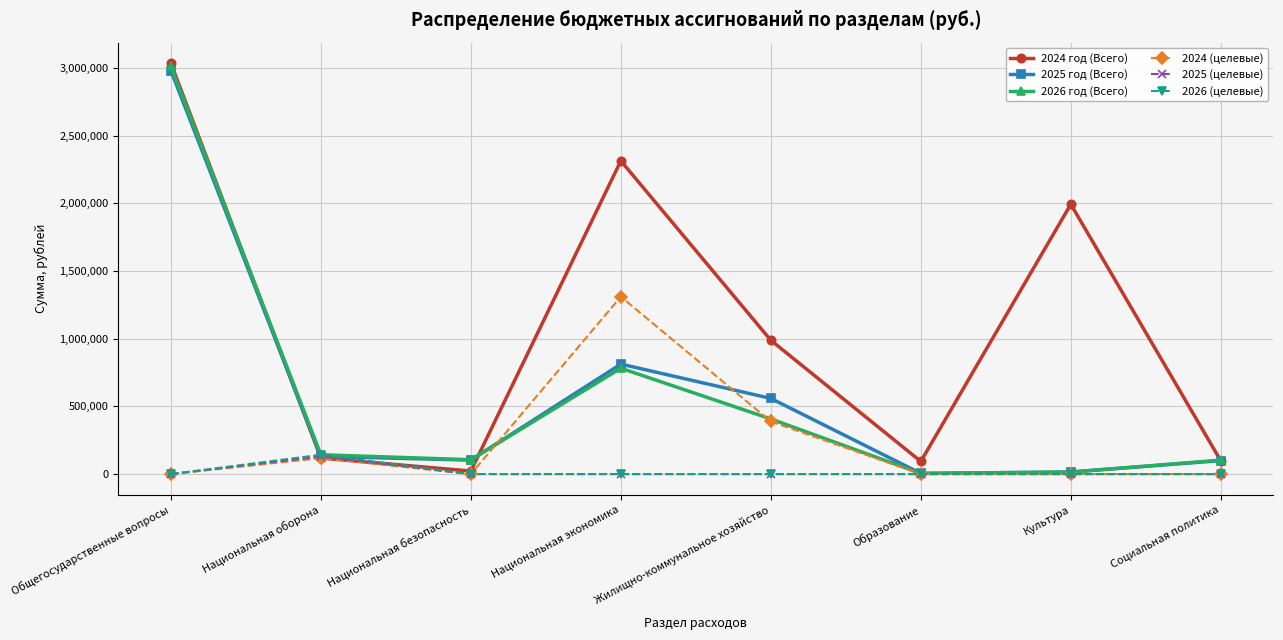

What is the value of the 2024 год (Всего) point at the 5th from the left?

988294.4